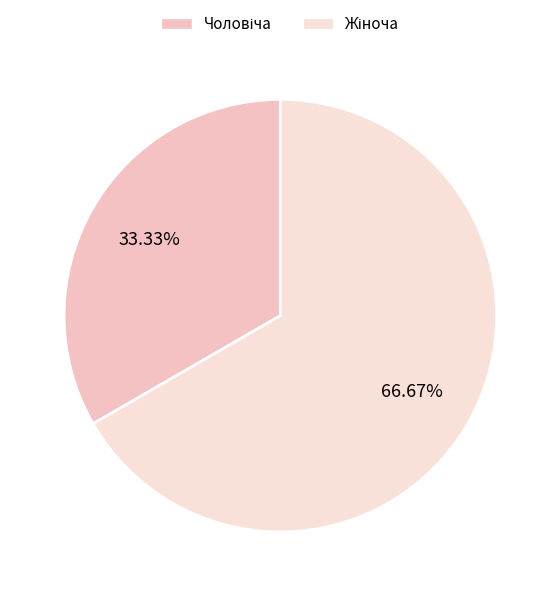

Count the number of slices in the pie.

2